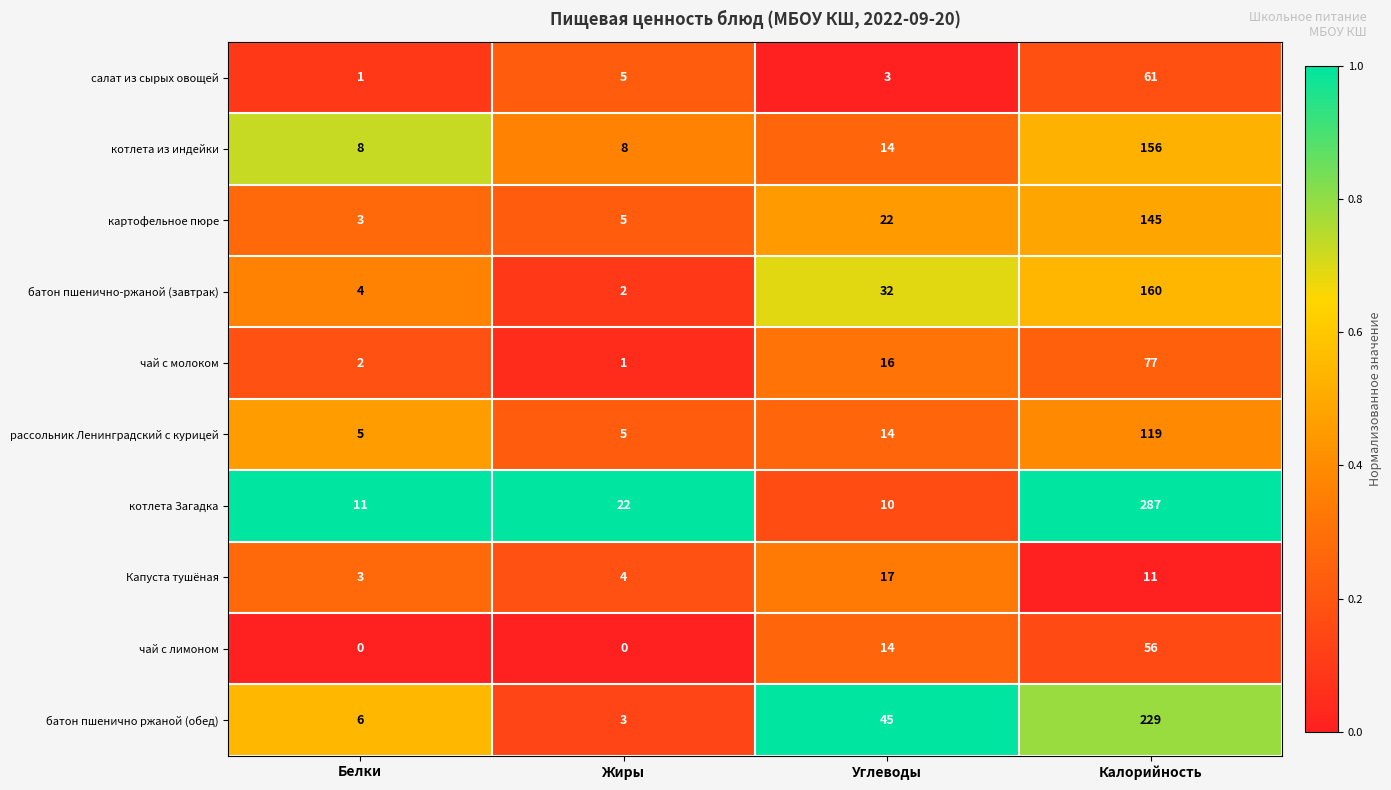

True or false: батон пшенично-ржаной (завтрак) has a value of 32 at Углеводы.

True